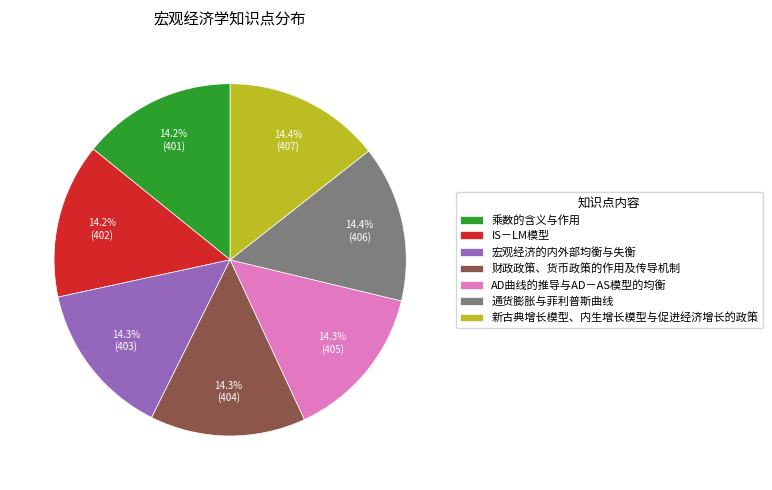

Count the number of slices in the pie.

7